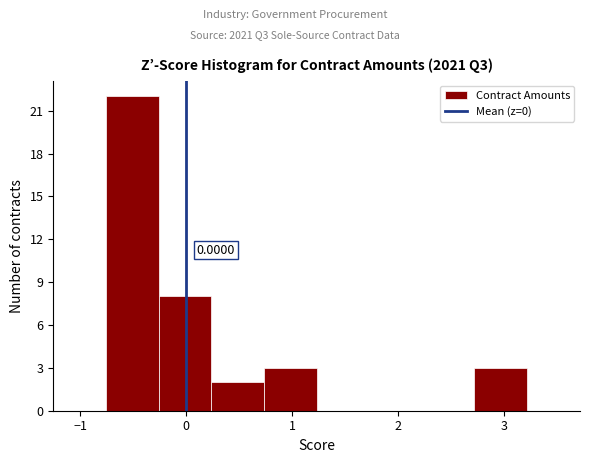

Over which range of the x-axis is the bar tallest?

-0.8 to -0.3